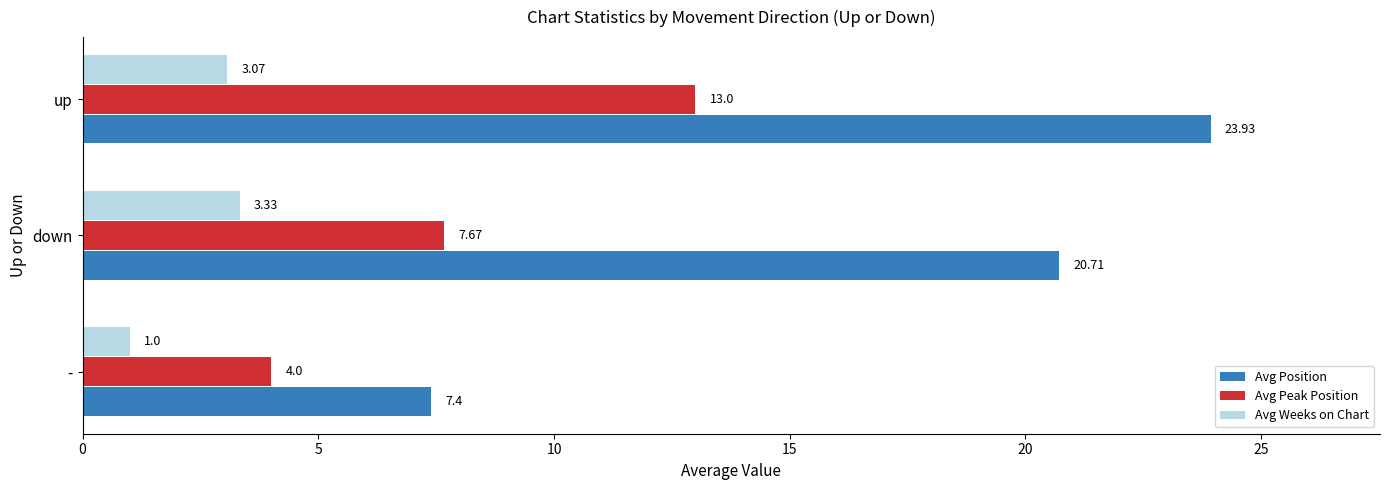

Where is Avg Weeks on Chart nearest to the value 2?

-